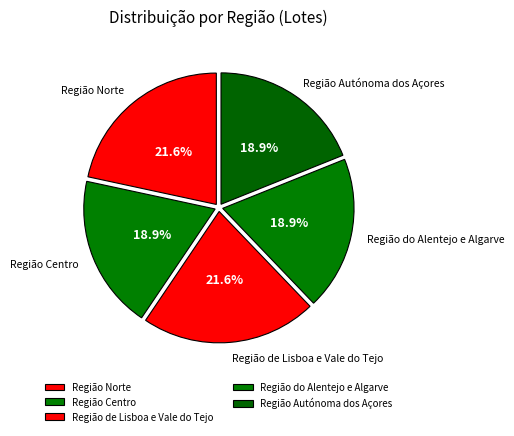

Is the sum of Região Autónoma dos Açores and Região Centro greater than half?

No